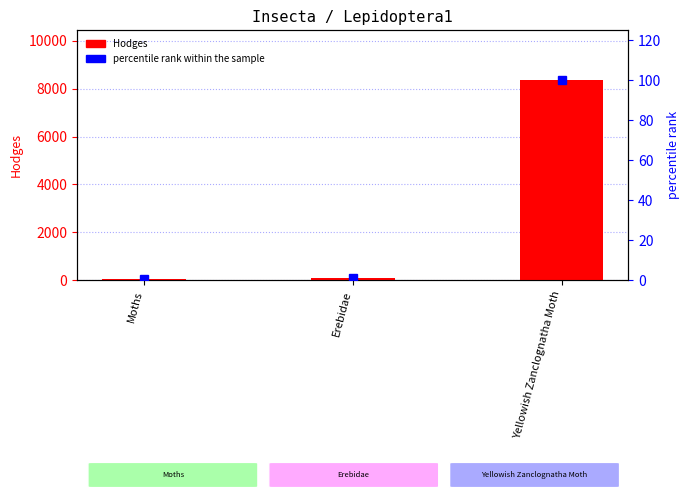

What is the label of the 3rd bar from the left?

Yellowish Zanclognatha Moth